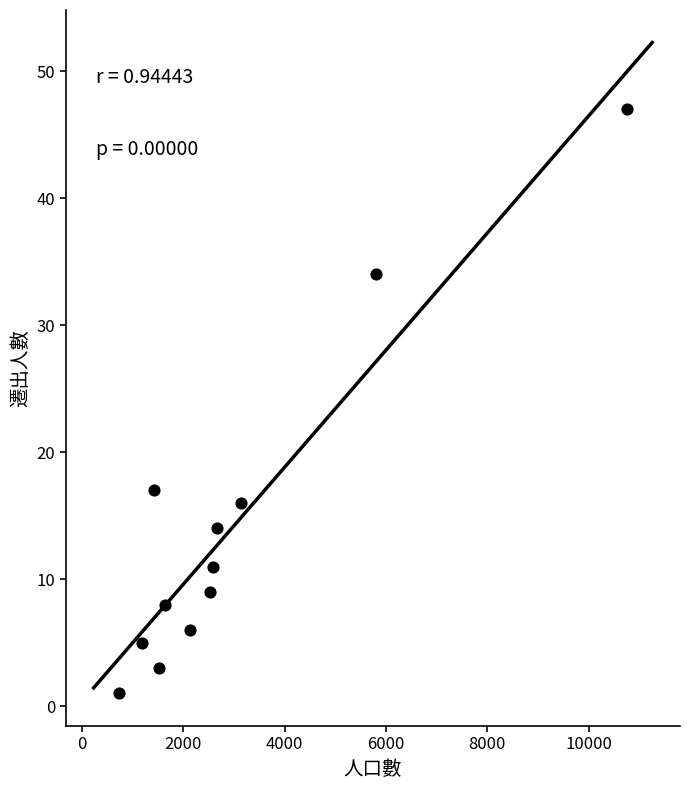

What is the range of X values (max minus min)?

10027